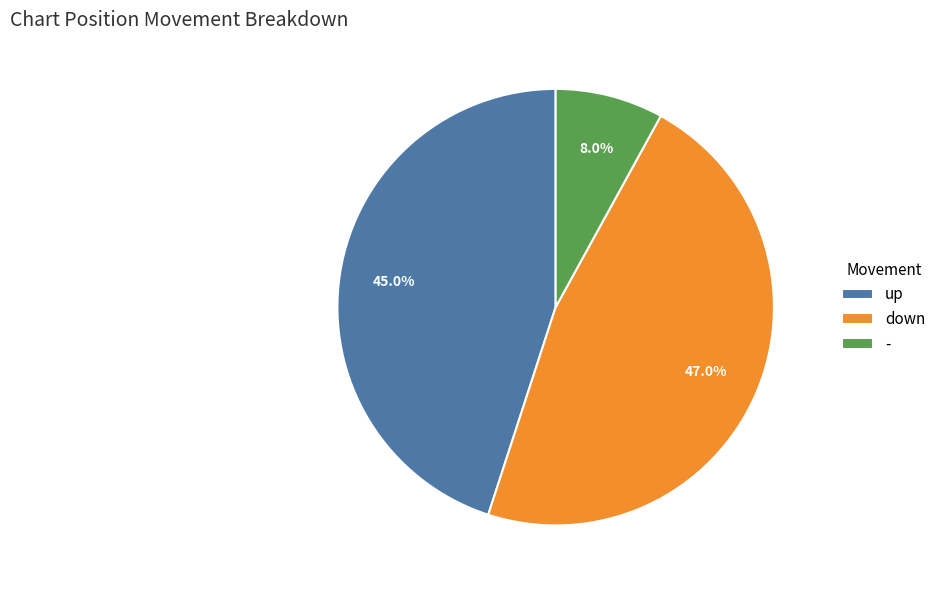

To the nearest percent, what percentage of the pie is down?

47%